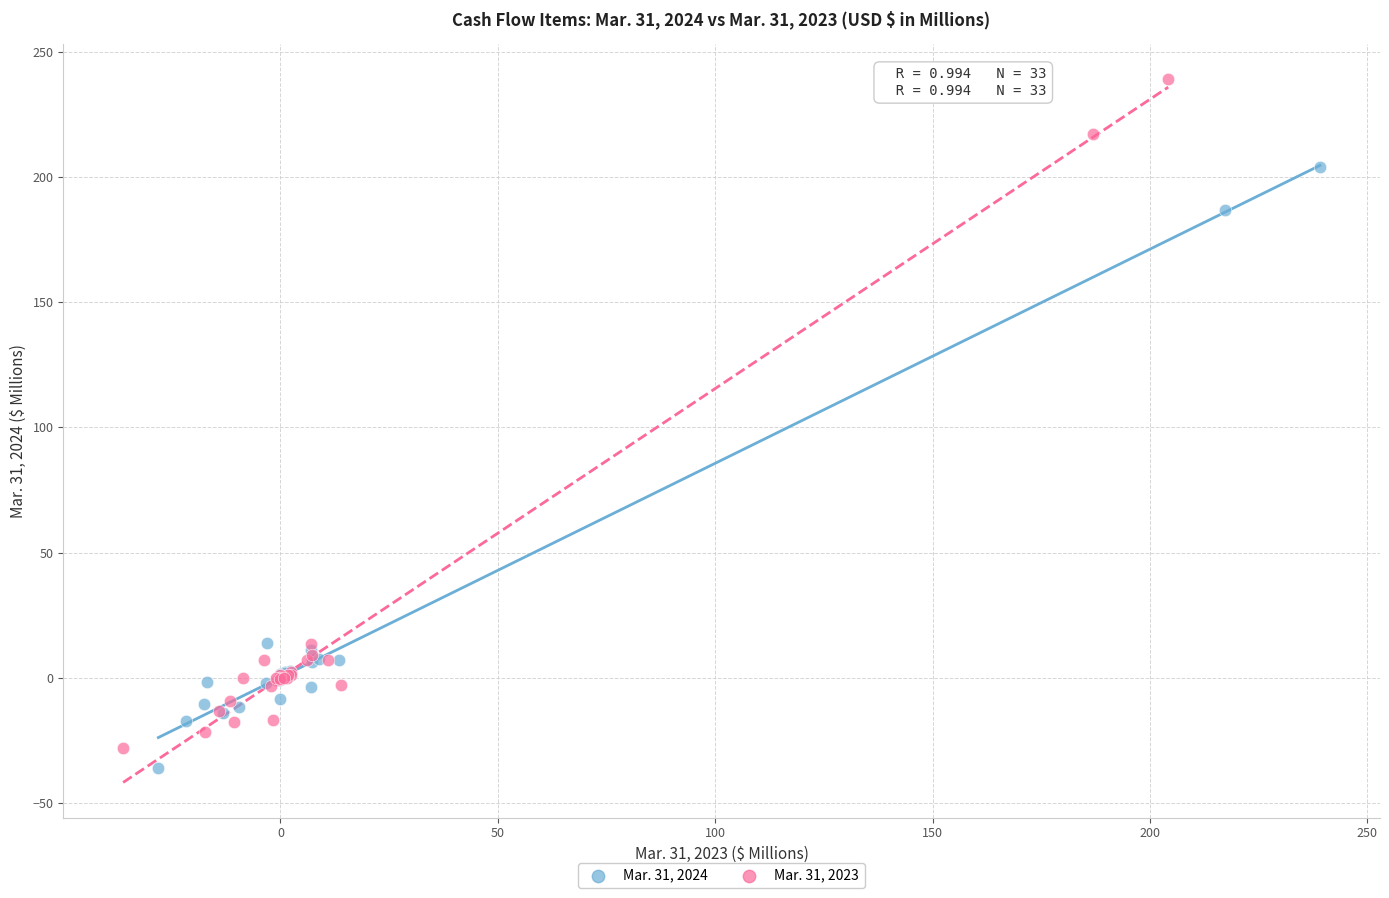

Which series has the largest Y range (max minus min)?

Mar. 31, 2023